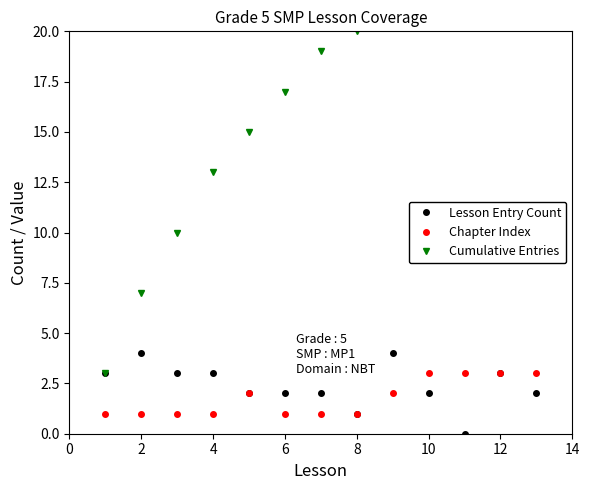

What is the average value of the Lesson Entry Count series?

2